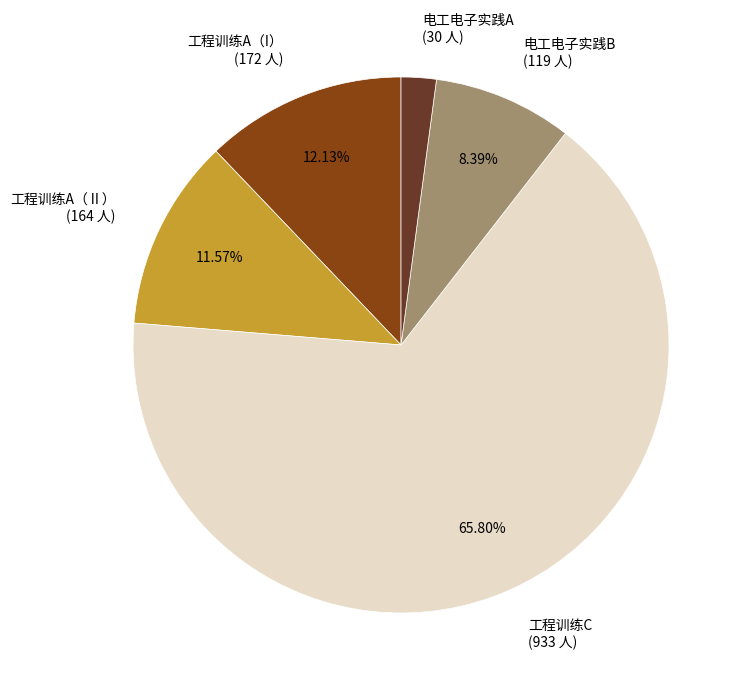

To the nearest percent, what is the difference between the 工程训练A（Ⅱ） and 电工电子实践A slice percentages?

9%